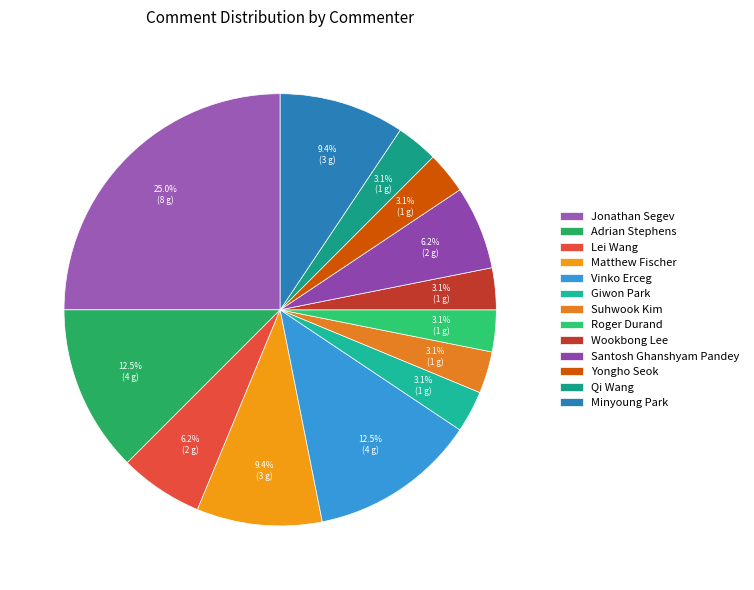

Approximately how many times larger is the value at Yongho Seok compared to Matthew Fischer?

0.3